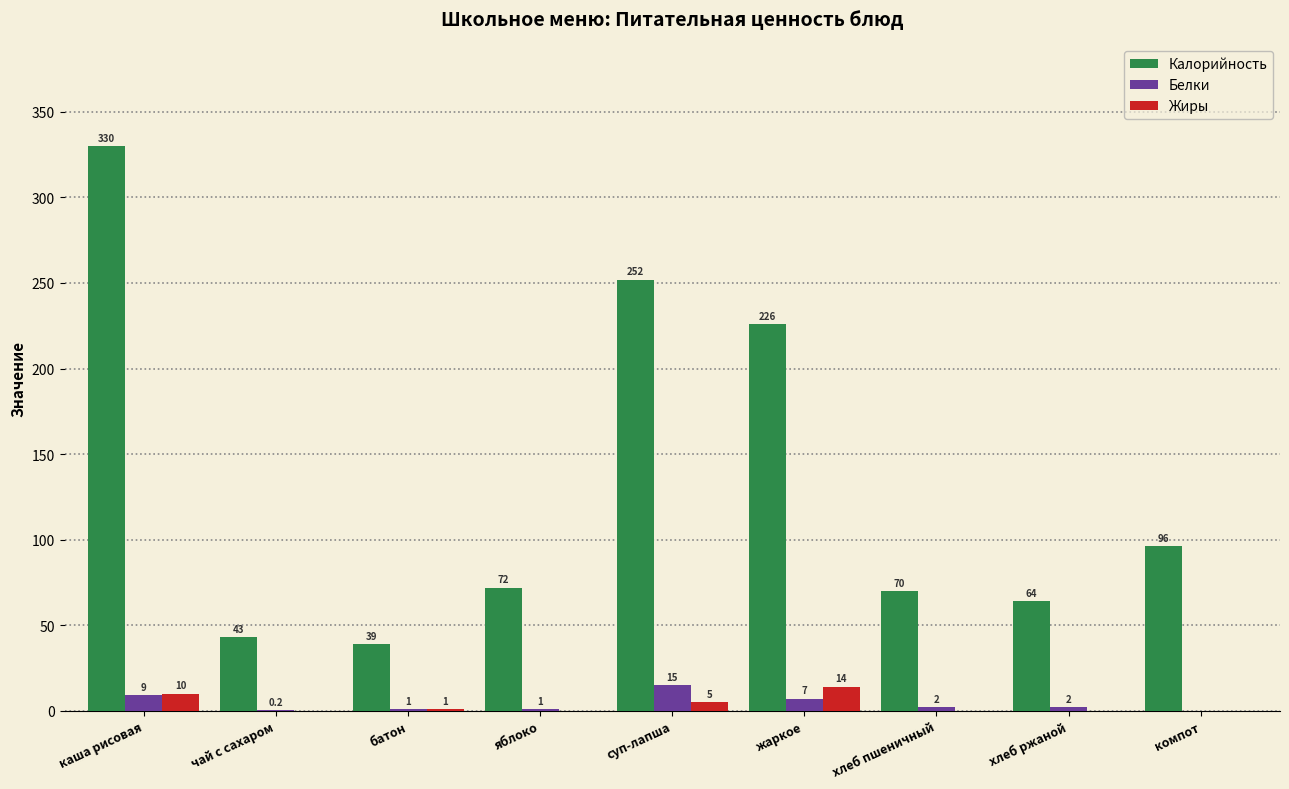

How many data points does each series have?

9